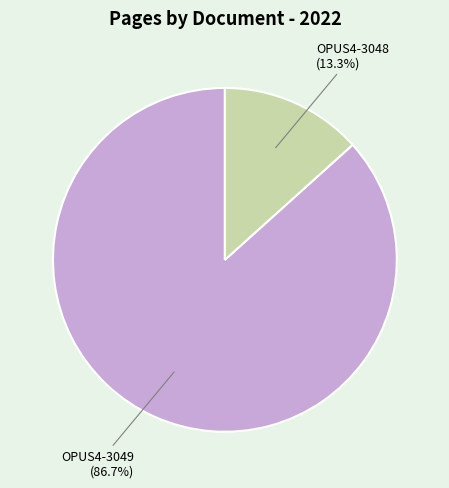

Does any single category account for the majority?

Yes